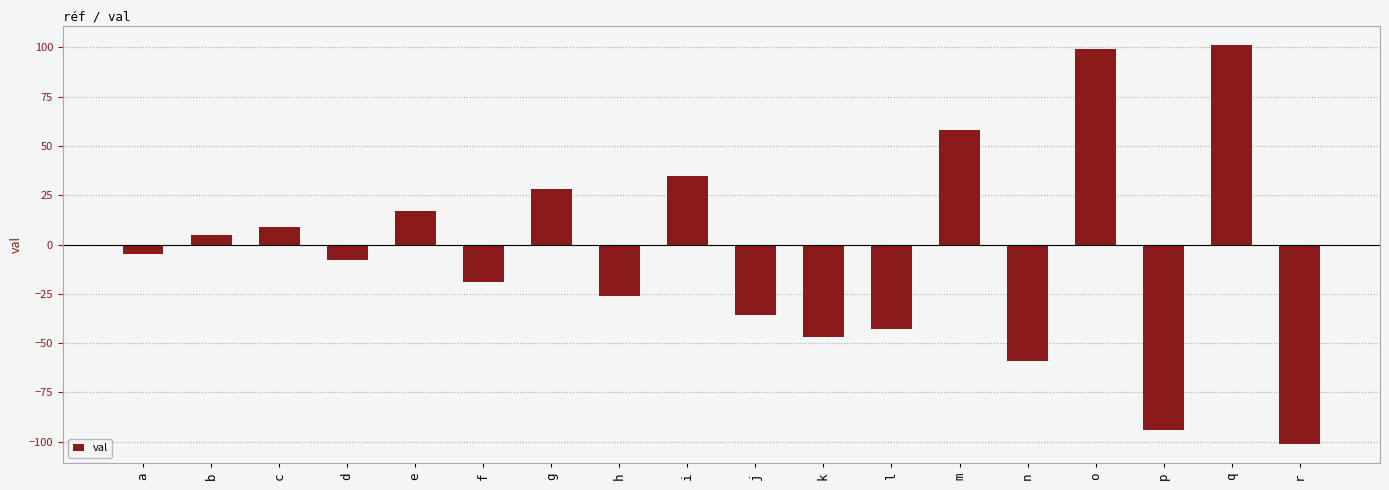

True or false: the data shows 99 at o.

True